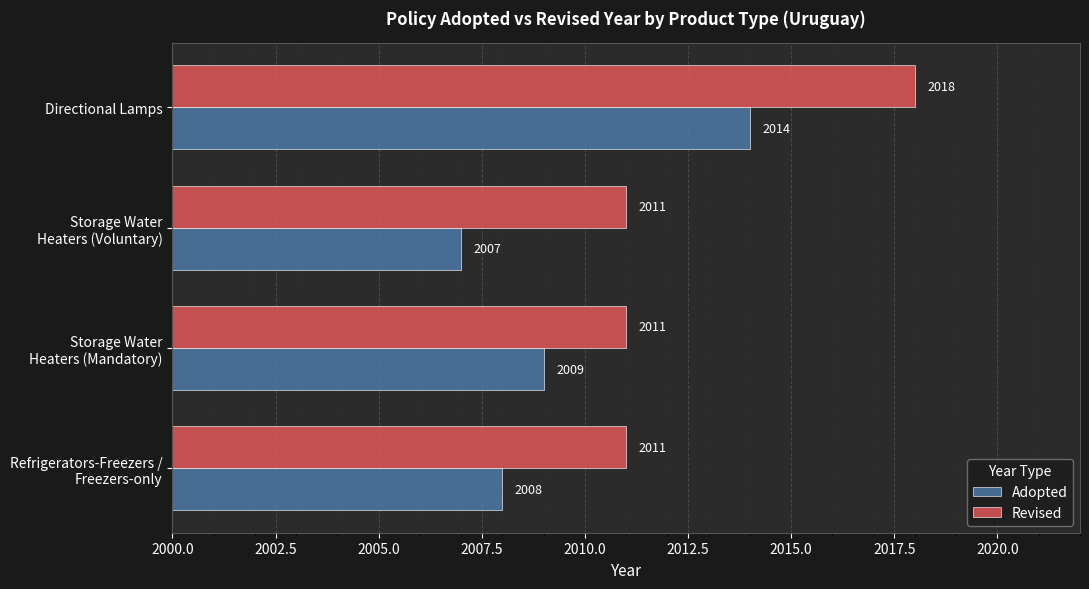

What is the highest value of the Adopted series?

2014